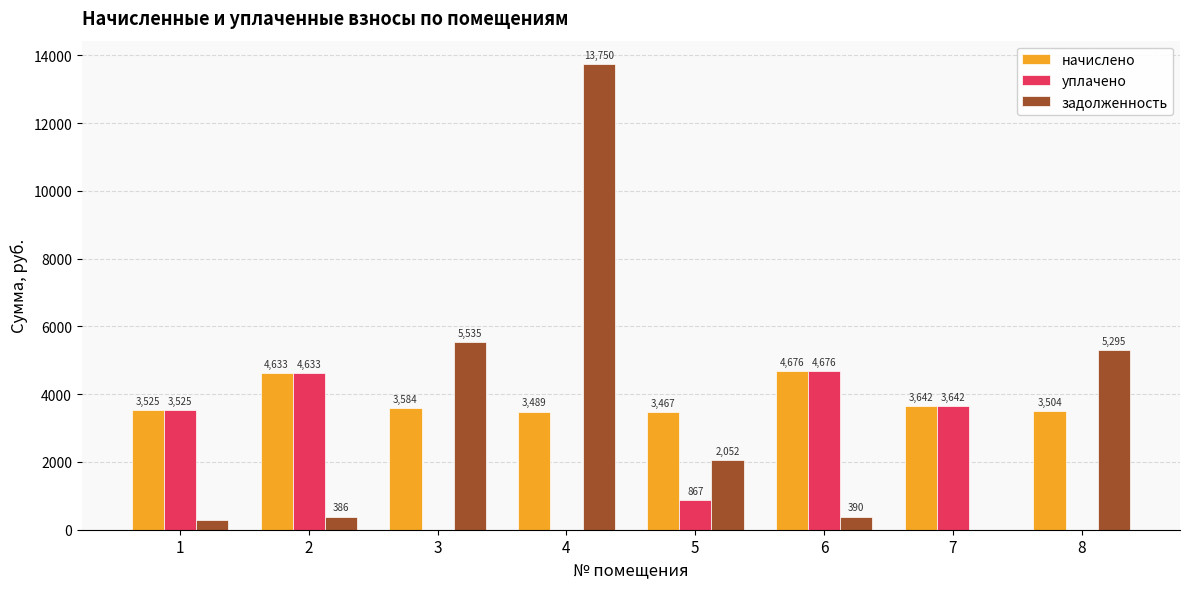

At which label is задолженность closest to 6875?

3